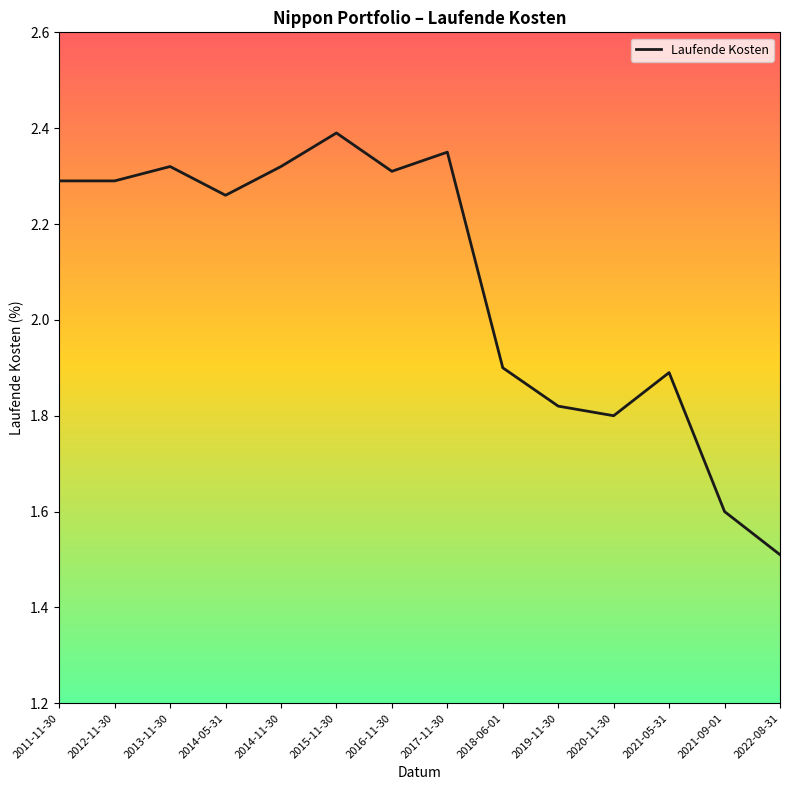

What is the difference between the values at 2021-05-31 and 2022-08-31?

0.4